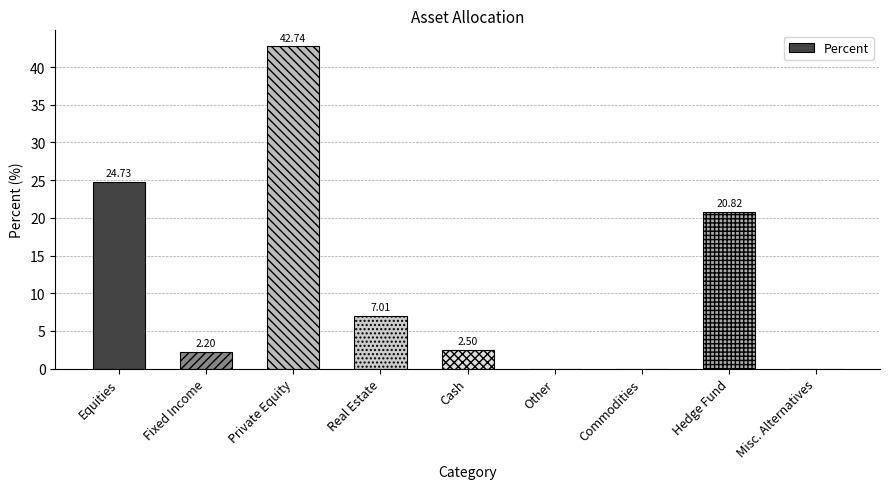

What is the greatest value displayed?

42.7